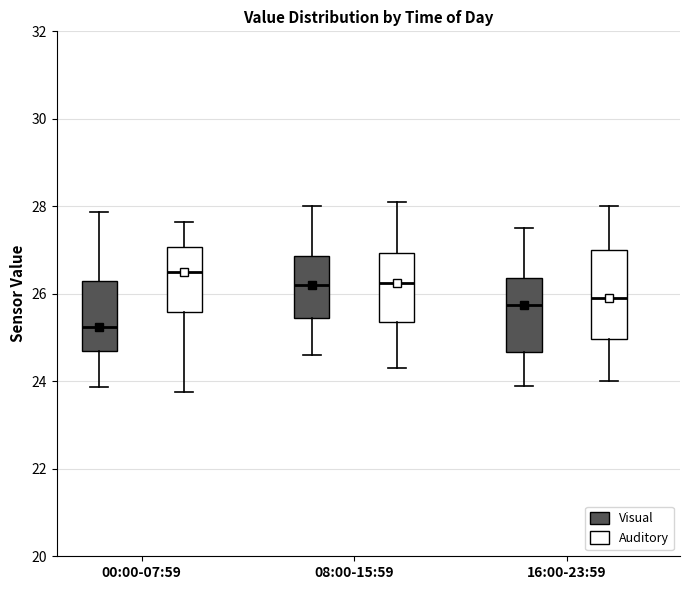

Reading left to right, transcribe this box plot: for each box, give where its median line is, the range the box spans, and where its two whiskers end, as read against the y-axis. The values are not printed on the chart, so give them approximately, as read against the axis.

00:00-07:59 (Visual): median 25.2, box 24.6 to 26.2, whiskers 23.8 to 27.8
00:00-07:59 (Auditory): median 26.4, box 25.6 to 27.0, whiskers 23.8 to 27.6
08:00-15:59 (Visual): median 26.2, box 25.4 to 26.8, whiskers 24.6 to 28.0
08:00-15:59 (Auditory): median 26.2, box 25.4 to 27.0, whiskers 24.4 to 28.2
16:00-23:59 (Visual): median 25.8, box 24.6 to 26.4, whiskers 24.0 to 27.6
16:00-23:59 (Auditory): median 26.0, box 25.0 to 27.0, whiskers 24.0 to 28.0